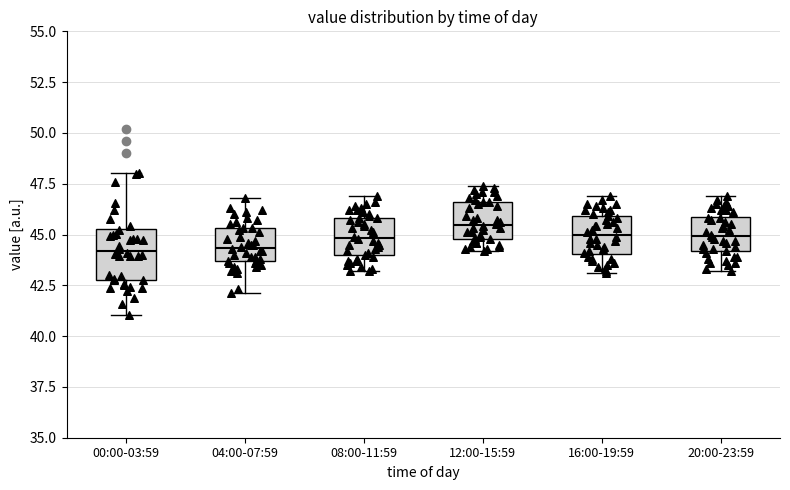

Reading left to right, read every box against the y-axis: the position of its median line, the range the box covers, and the ends of its whiskers. The values are not printed on the chart, so give them approximately, as read against the axis.

00:00-03:59: median 44.0, box 43.0 to 45.5, whiskers 41.0 to 48.0
04:00-07:59: median 44.5, box 43.5 to 45.5, whiskers 42.0 to 47.0
08:00-11:59: median 45.0, box 44.0 to 46.0, whiskers 43.0 to 47.0
12:00-15:59: median 45.5, box 45.0 to 46.5, whiskers 44.0 to 47.5
16:00-19:59: median 45.0, box 44.0 to 46.0, whiskers 43.0 to 47.0
20:00-23:59: median 45.0, box 44.0 to 46.0, whiskers 43.0 to 47.0